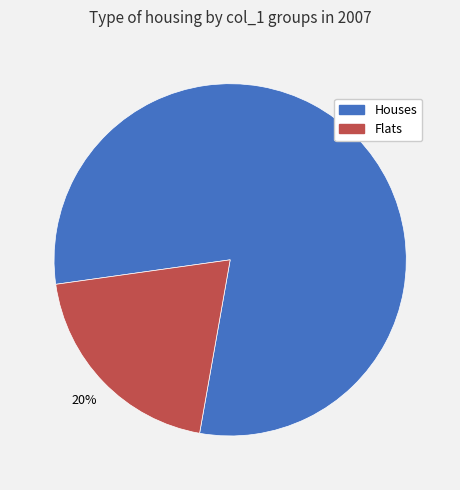

Approximately how many times larger is the value at Houses compared to Flats?

4.0